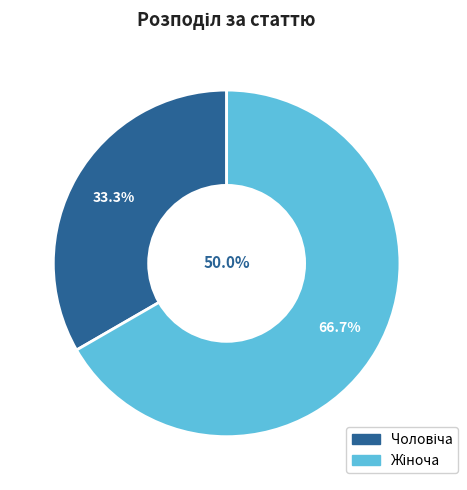

Which slice represents more than half of the pie?

Жіноча